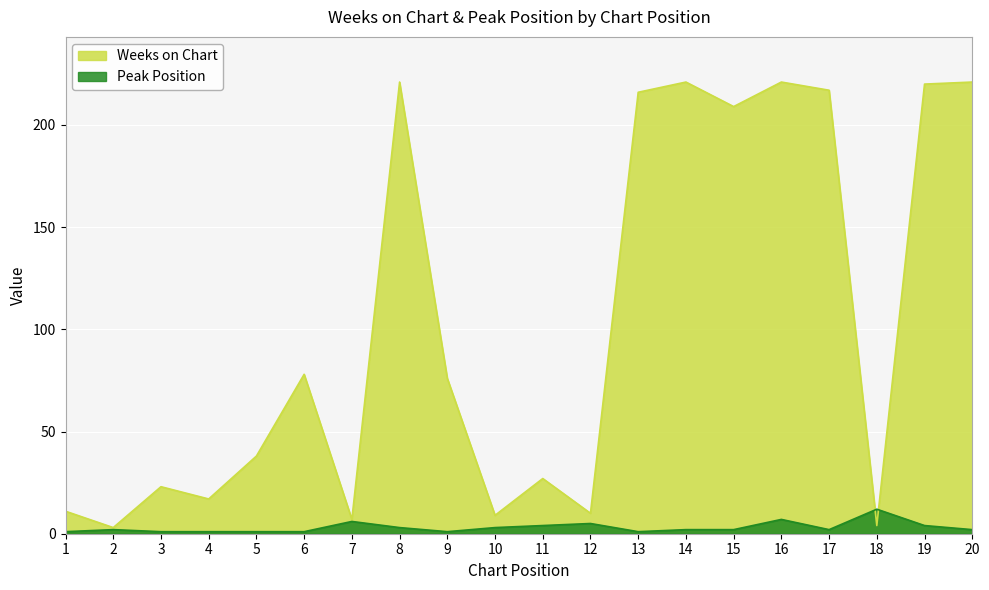

At how many categories does at least one series exceed 37?

11